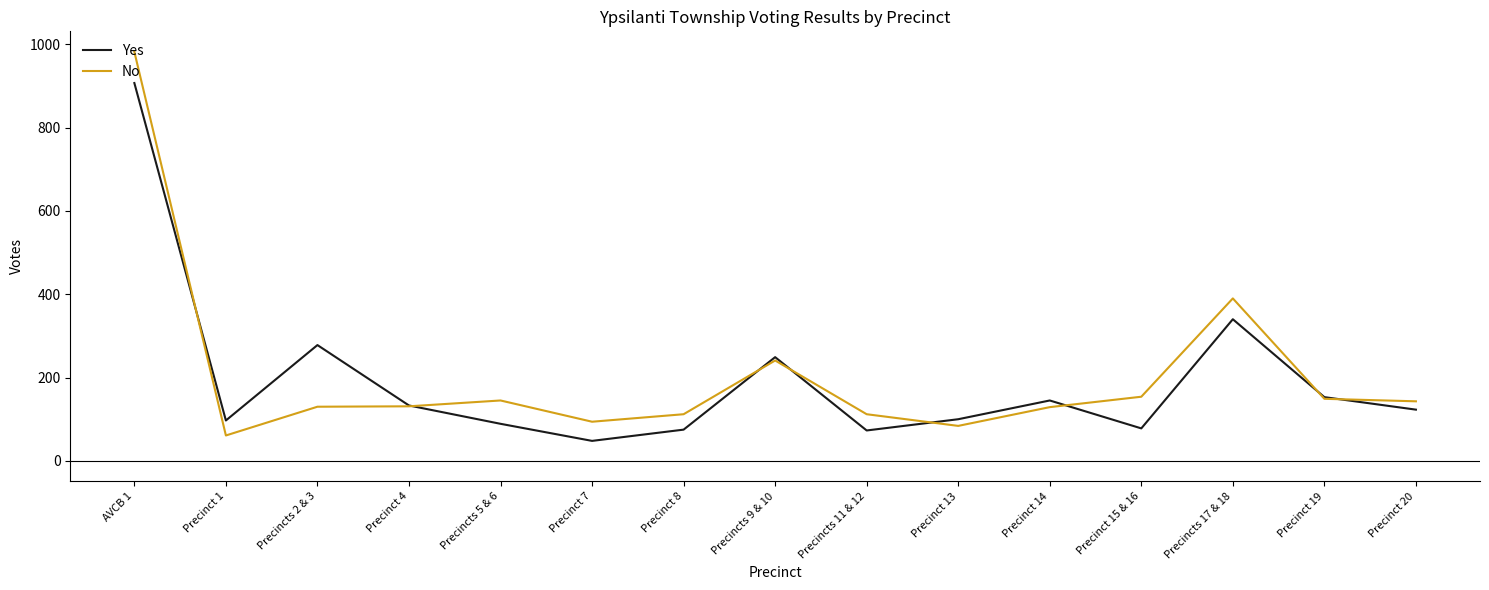

Which series ends up on top after the final intersection of No and Yes?

No